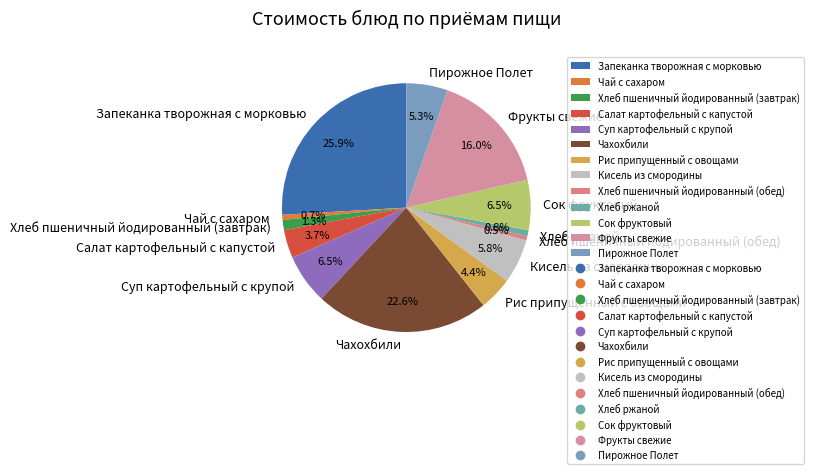

To the nearest percent, what is the average slice percentage?

8%